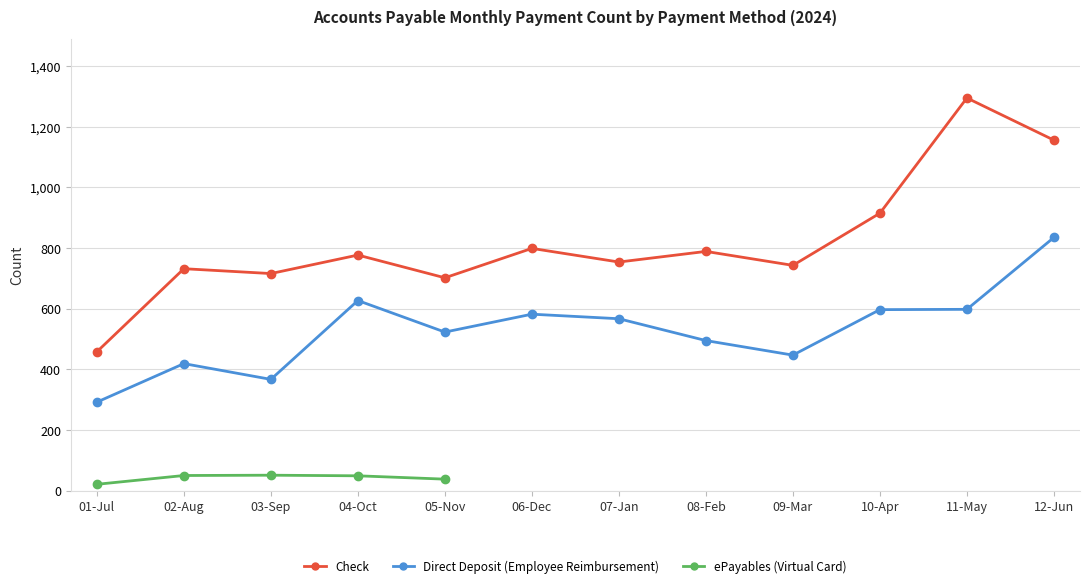

The value of Direct Deposit (Employee Reimbursement) at 10-Apr is 597. True or false?

True